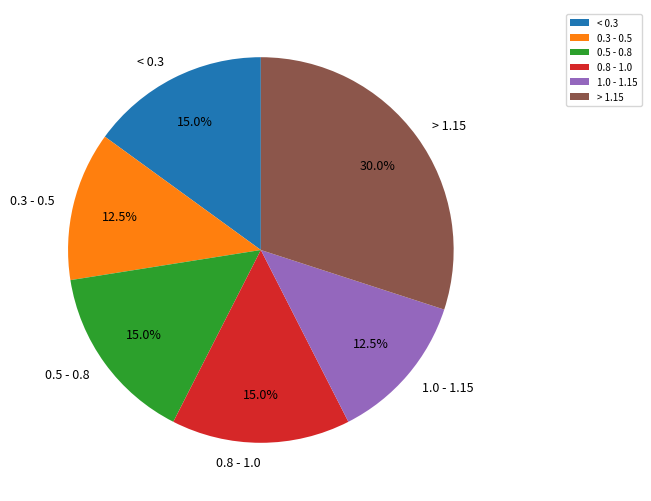

How much of the chart is everything except > 1.15?

70.0%